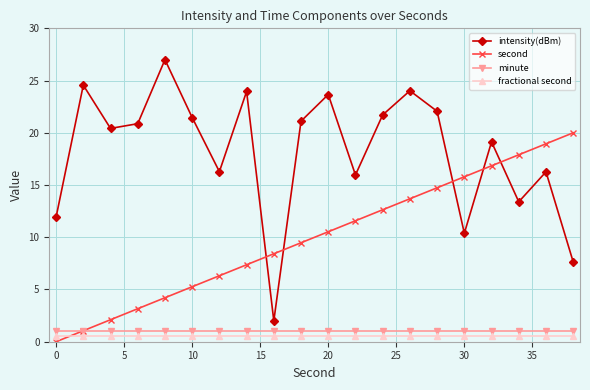

What is the highest value of the intensity(dBm) series?

27.0